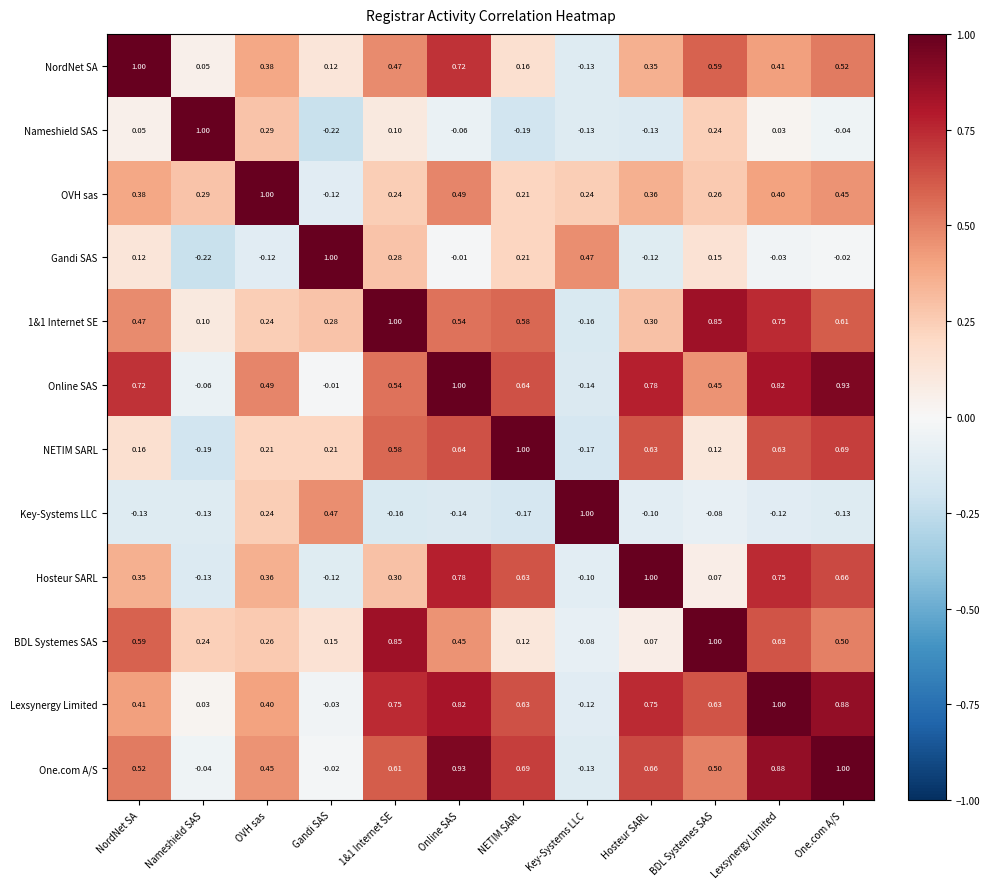

How many values in the Hosteur SARL series exceed 0?

9